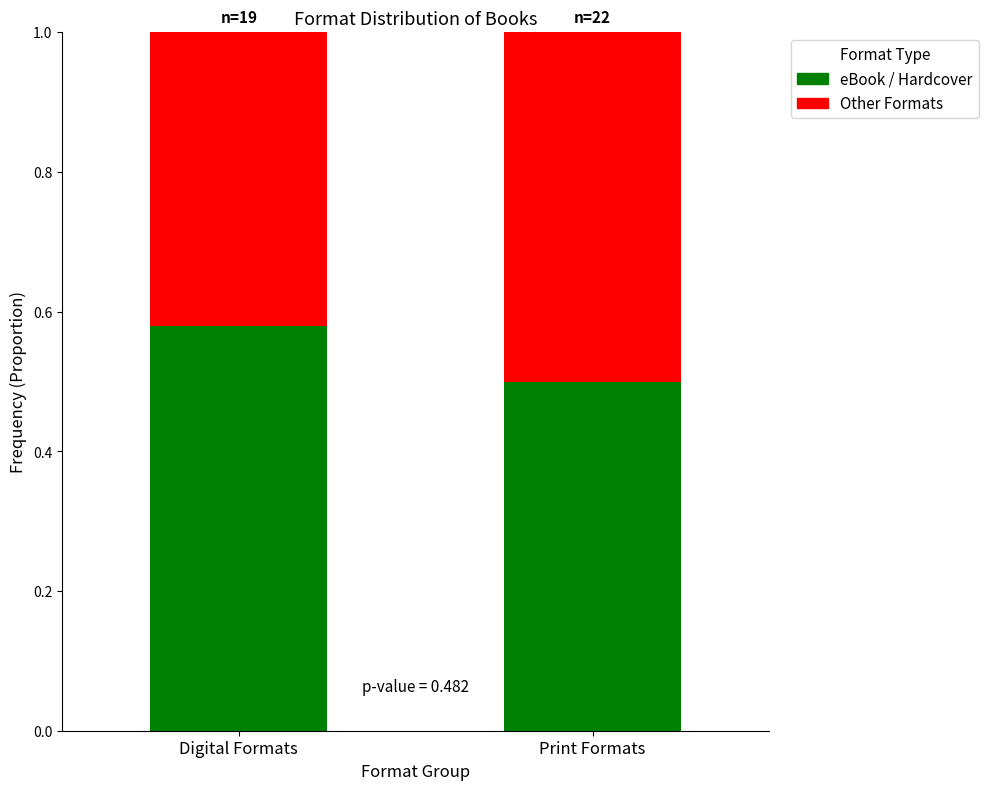

Does the chart contain any negative values?

No